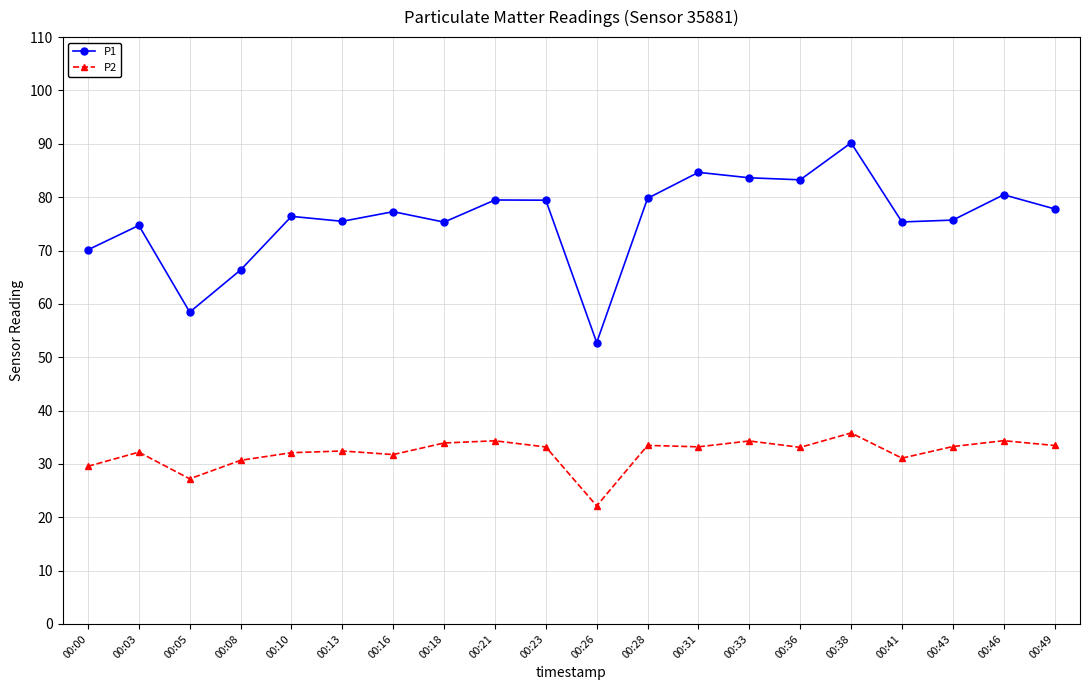

What value does the P2 series have at 00:08?

30.7